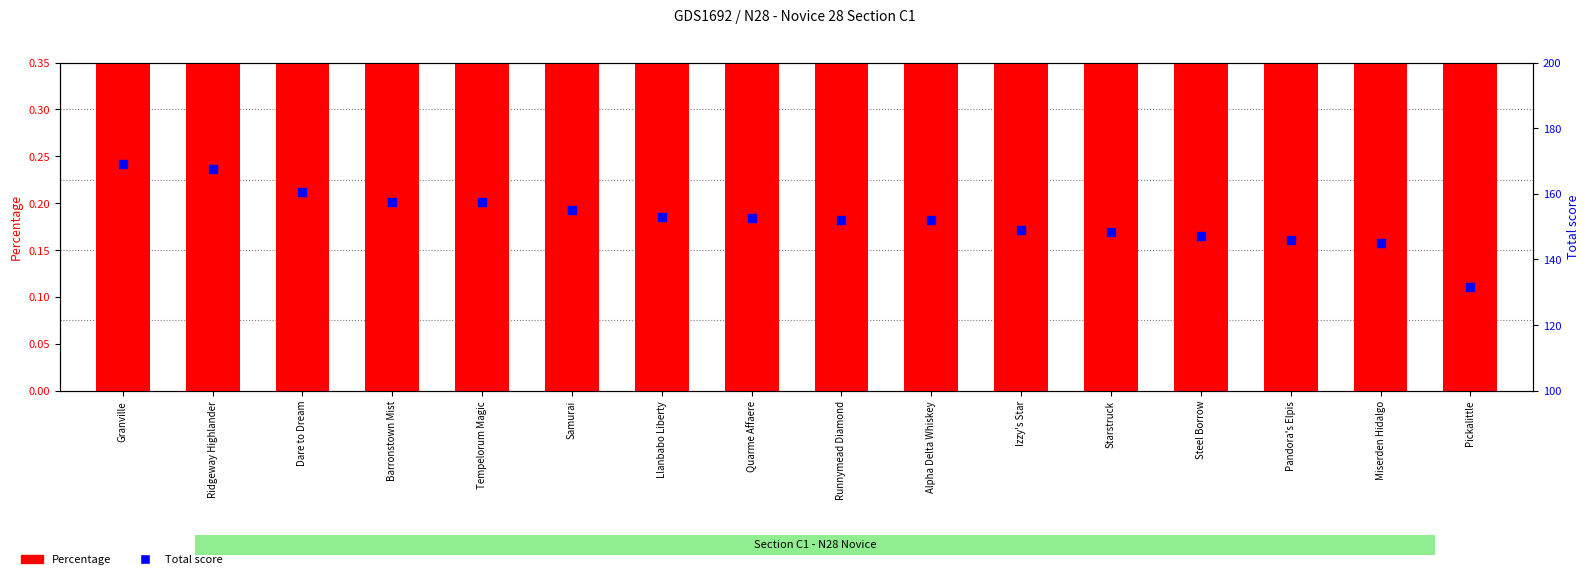

At which category is the sum across all series the highest?

Granville